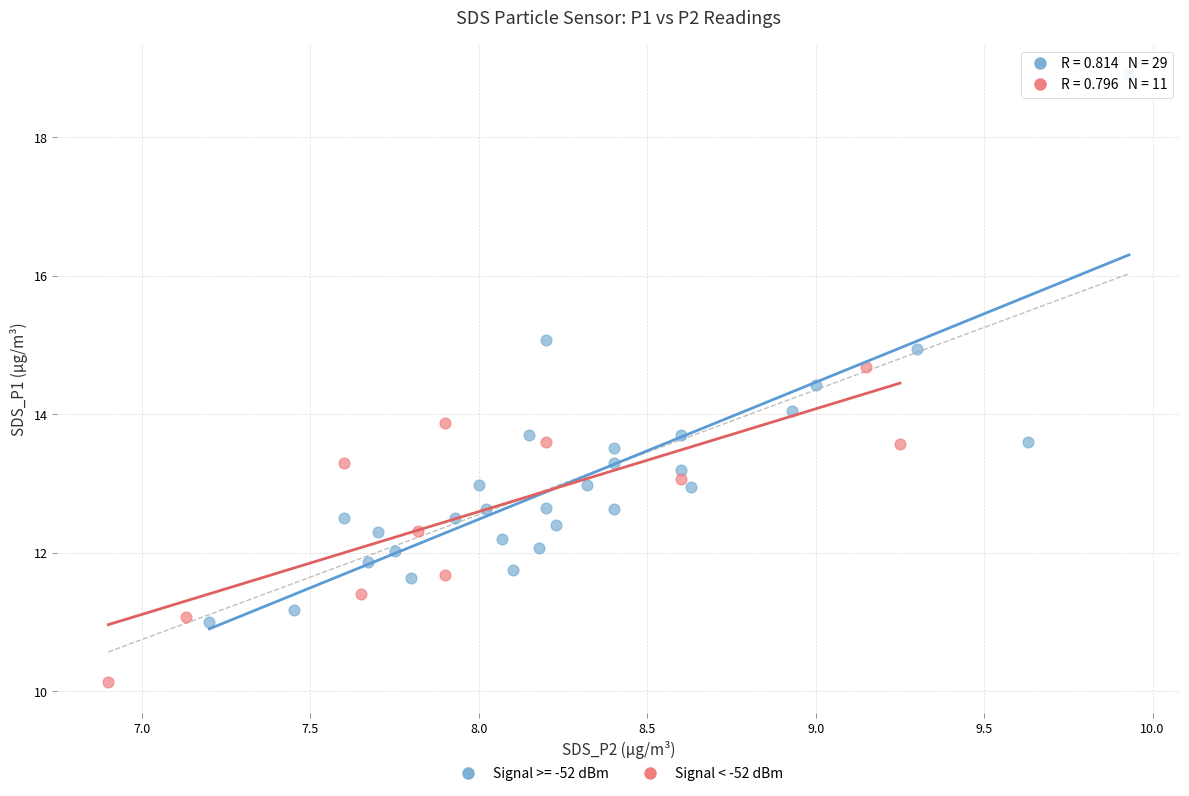

Which series reaches the minimum Y coordinate?

Signal < -52 dBm